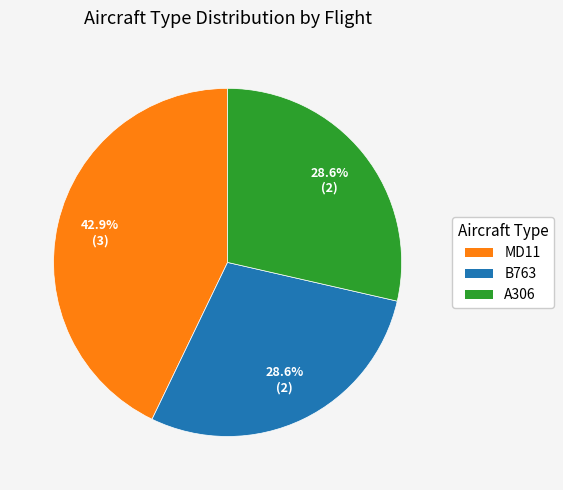

Combined, what portion of the pie is MD11 and B763?

71.4%